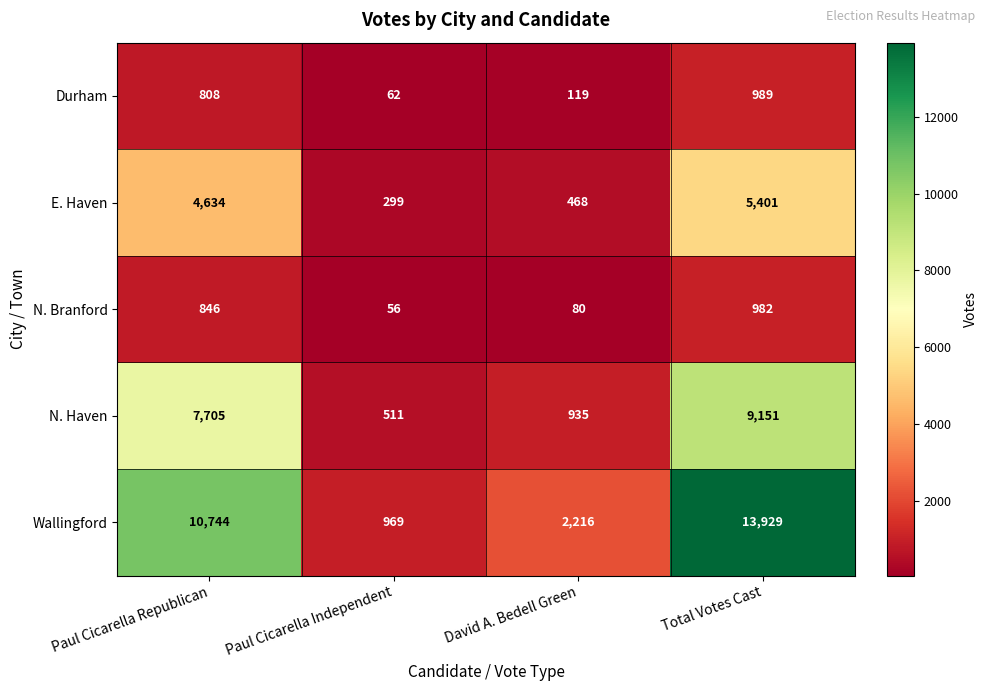

Which category has the highest value across all series?

Total Votes Cast